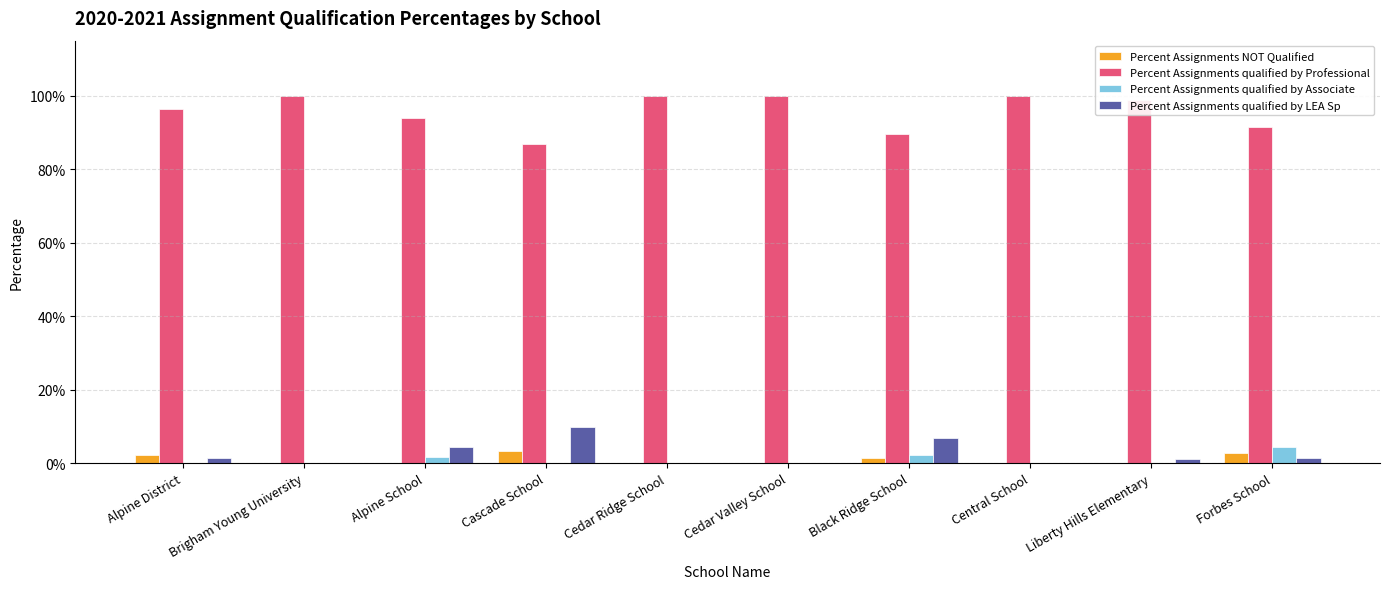

What is the sum of the Percent Assignments NOT Qualified values at Cedar Valley School and Cascade School?

3.3